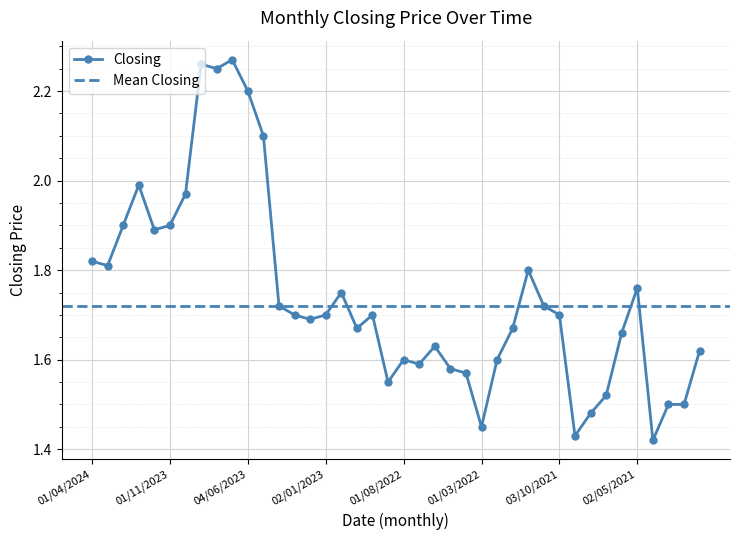

Which has a higher value, 02/01/2024 or 01/12/2021?

02/01/2024